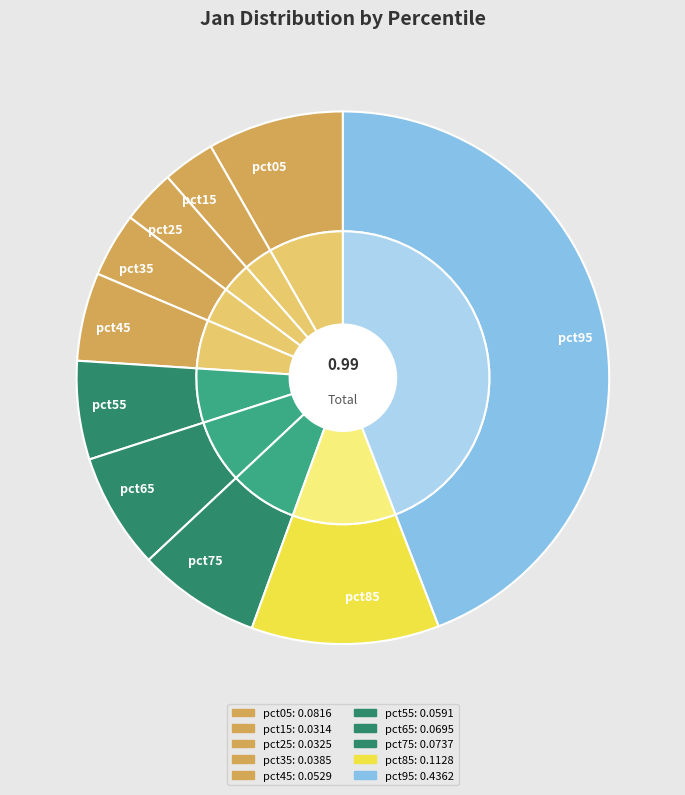

How many segments does this pie chart have?

10